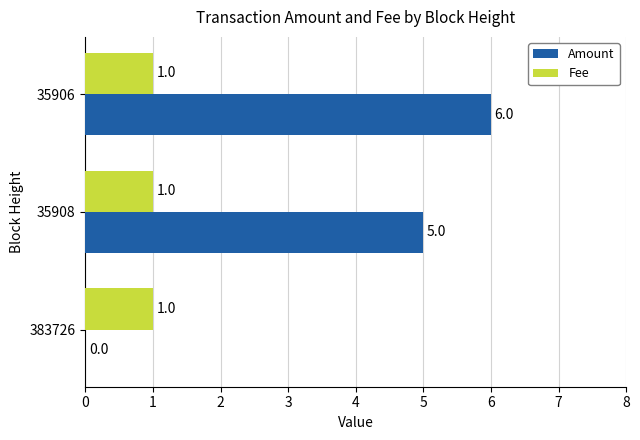

The value of Amount at 35908 is 1. True or false?

False